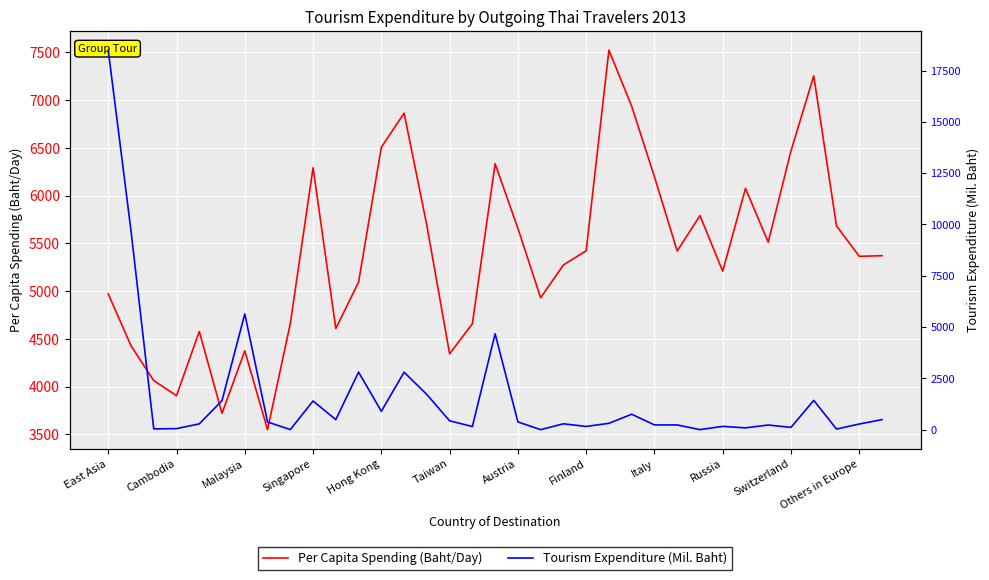

At which label is Per Capita Spending (Baht/Day) closest to 5536?

29